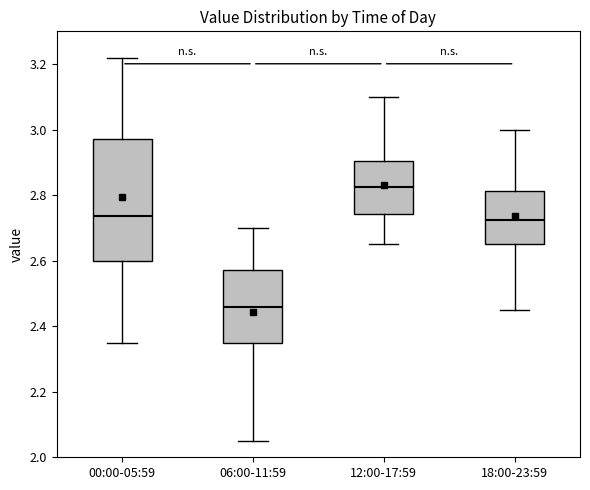

Comparing the boxes themselves (not the whiskers), which one is the tallest?

00:00-05:59